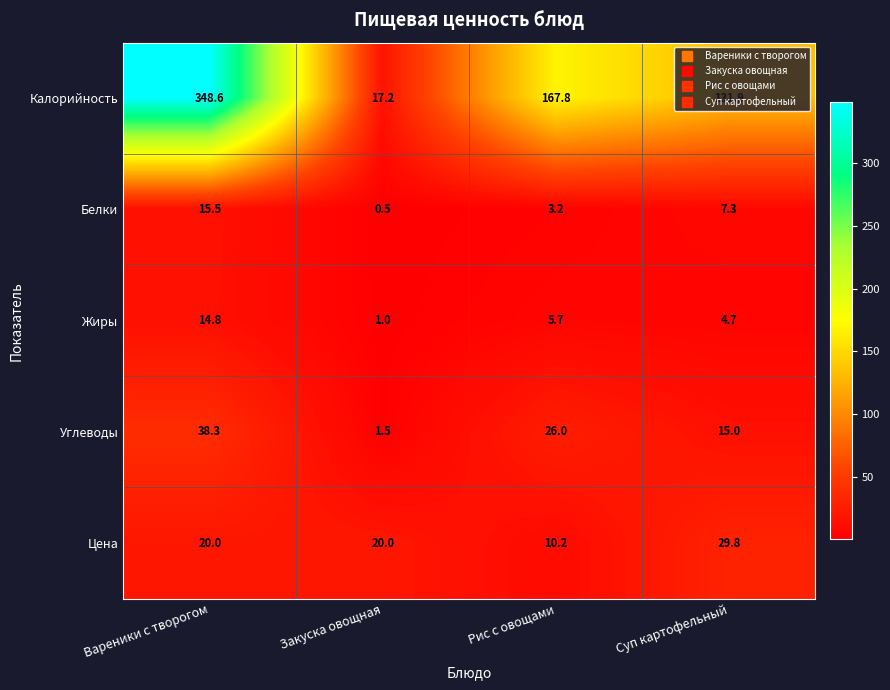

Where is Жиры nearest to the value 7?

Рис с овощами